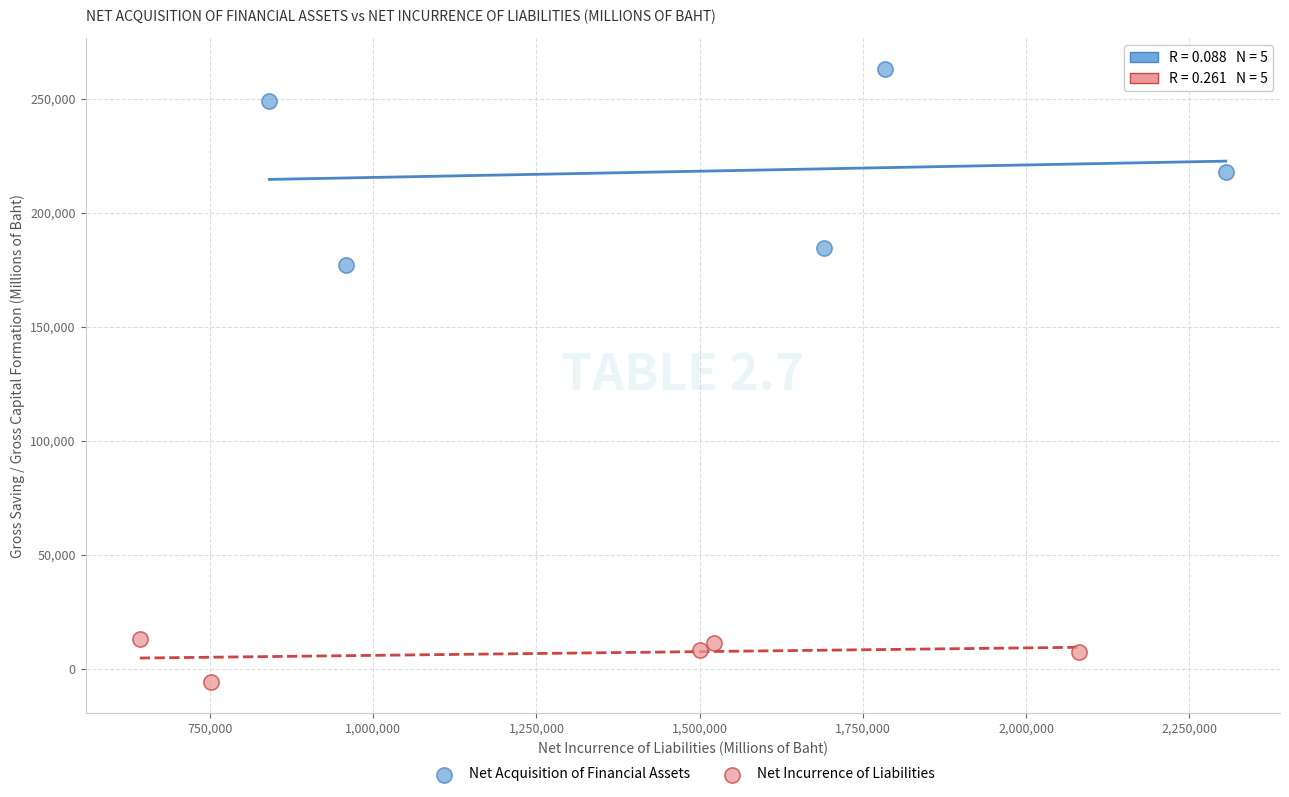

Which series has the largest Y range (max minus min)?

Net Acquisition of Financial Assets